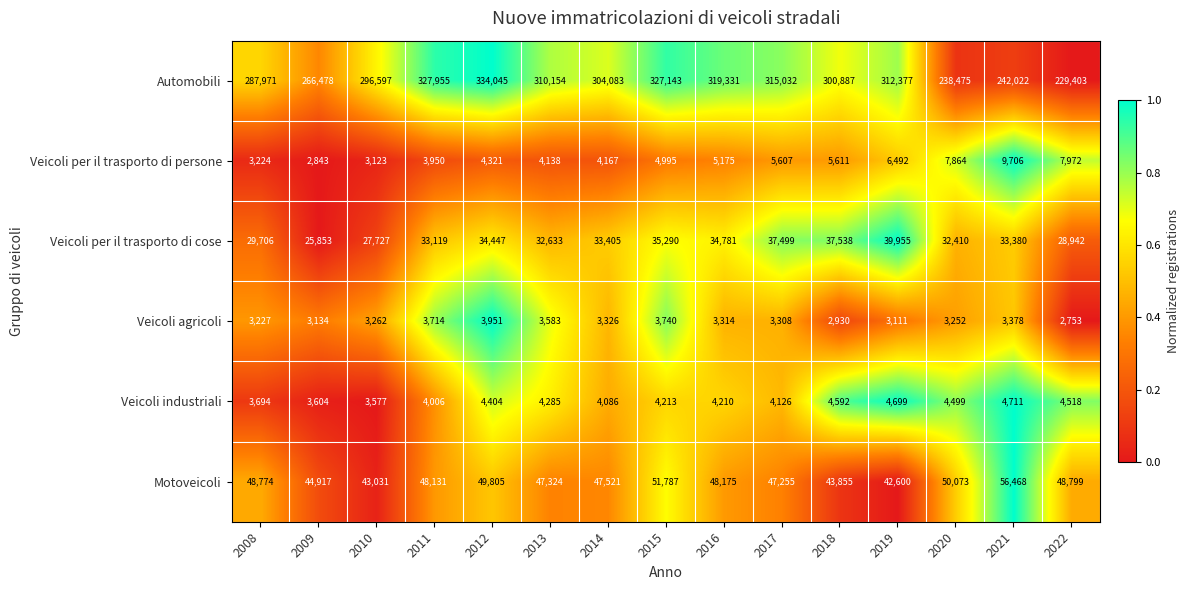

Which series changed the most between 2009 and 2011?

Automobili